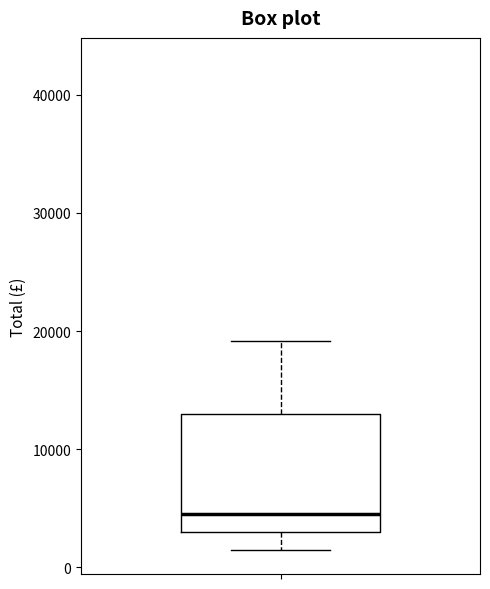

Transcribe this box plot: give where the median line is, the range the box spans, and where the two whiskers end, as read against the y-axis. The values are not printed on the chart, so give them approximately, as read against the axis.

median 5000, box 3000 to 13000, whiskers 2000 to 19000